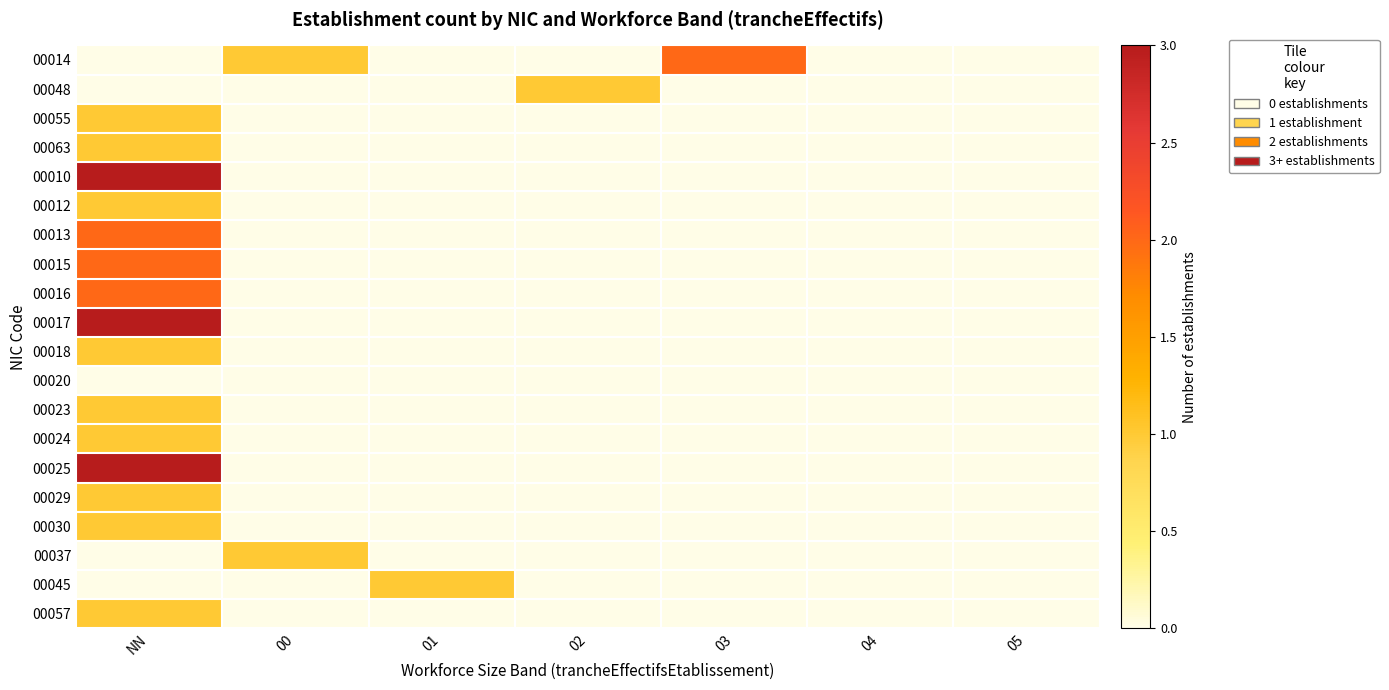

Reading left to right, extract all data points from this chart.

00014: NN=0	00=1	01=0	02=0	03=2	04=0	05=0
00048: NN=0	00=0	01=0	02=1	03=0	04=0	05=0
00055: NN=1	00=0	01=0	02=0	03=0	04=0	05=0
00063: NN=1	00=0	01=0	02=0	03=0	04=0	05=0
00010: NN=3	00=0	01=0	02=0	03=0	04=0	05=0
00012: NN=1	00=0	01=0	02=0	03=0	04=0	05=0
00013: NN=2	00=0	01=0	02=0	03=0	04=0	05=0
00015: NN=2	00=0	01=0	02=0	03=0	04=0	05=0
00016: NN=2	00=0	01=0	02=0	03=0	04=0	05=0
00017: NN=3	00=0	01=0	02=0	03=0	04=0	05=0
00018: NN=1	00=0	01=0	02=0	03=0	04=0	05=0
00020: NN=0	00=0	01=0	02=0	03=0	04=0	05=0
00023: NN=1	00=0	01=0	02=0	03=0	04=0	05=0
00024: NN=1	00=0	01=0	02=0	03=0	04=0	05=0
00025: NN=3	00=0	01=0	02=0	03=0	04=0	05=0
00029: NN=1	00=0	01=0	02=0	03=0	04=0	05=0
00030: NN=1	00=0	01=0	02=0	03=0	04=0	05=0
00037: NN=0	00=1	01=0	02=0	03=0	04=0	05=0
00045: NN=0	00=0	01=1	02=0	03=0	04=0	05=0
00057: NN=1	00=0	01=0	02=0	03=0	04=0	05=0